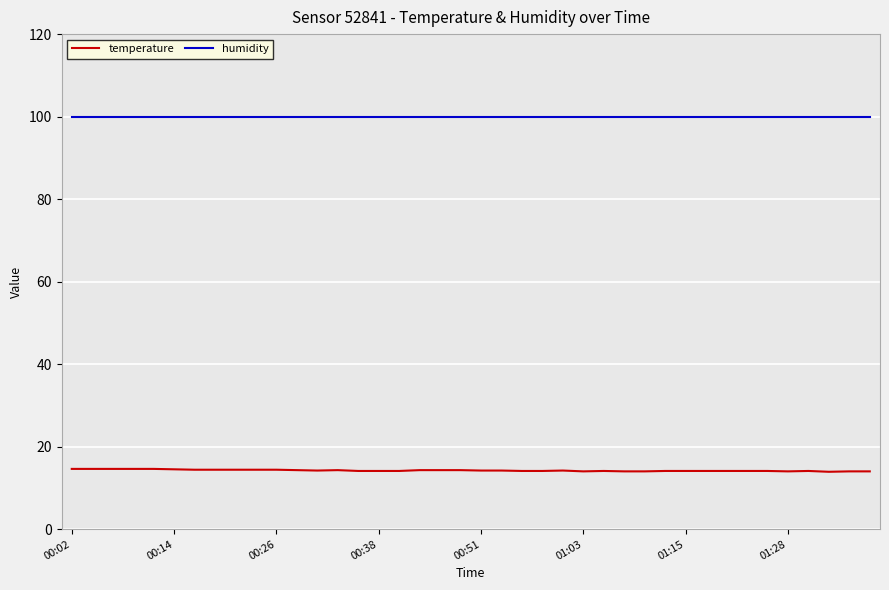

List the series in order of their peak value, highest first.

humidity, temperature